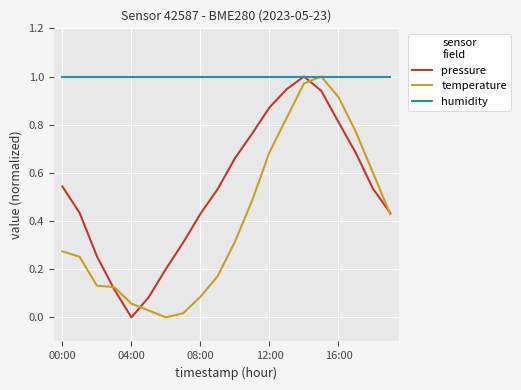

Rank the series by their average value, from lowest to highest.

temperature, pressure, humidity